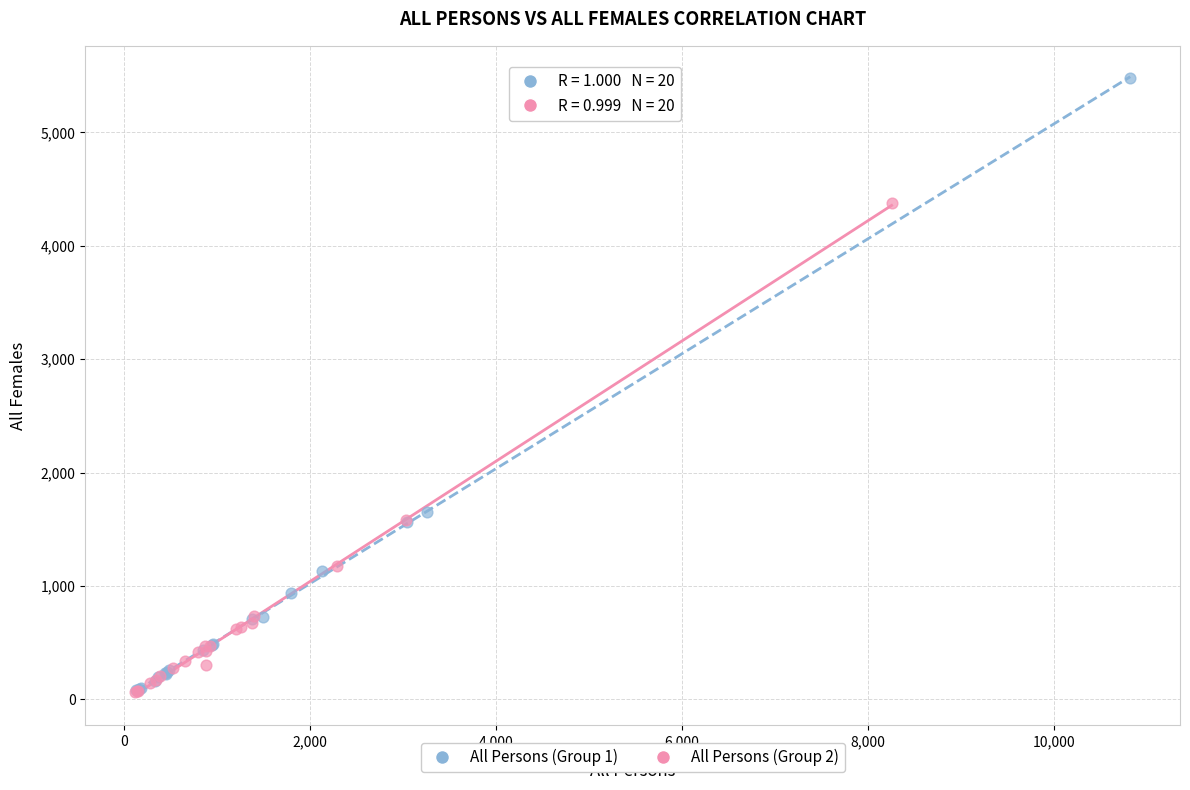

What are all the series names shown in the legend?

All Persons (Group 1), All Persons (Group 2)